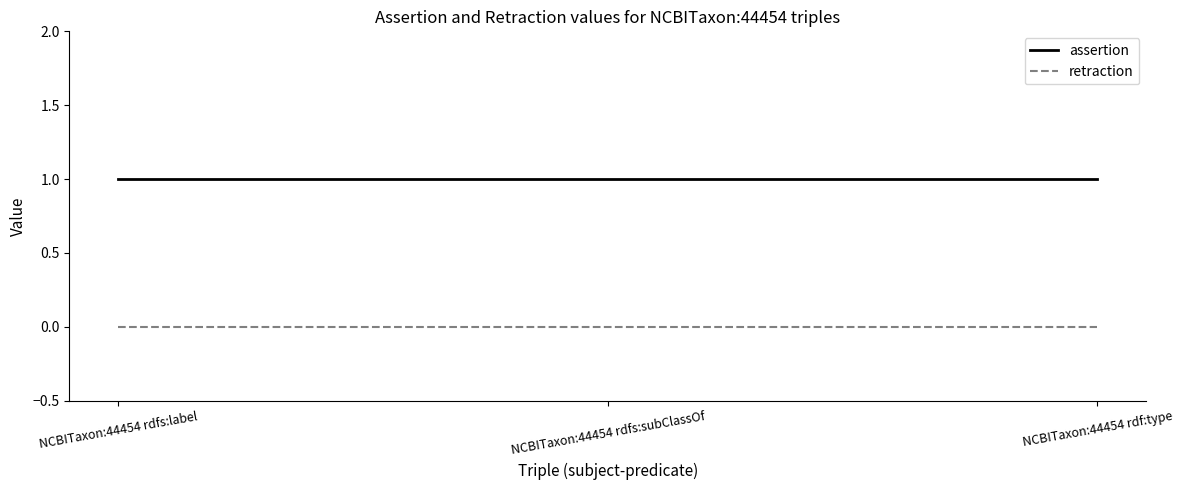

What value does the assertion series have at NCBITaxon:44454 rdf:type?

1